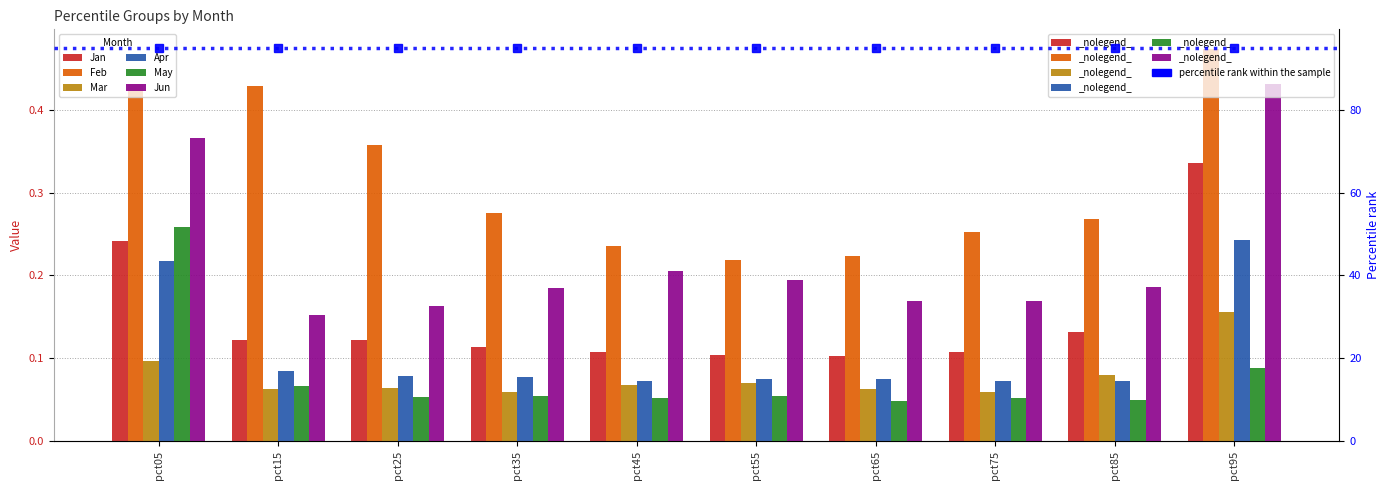

Where is Mar nearest to the value 0?

pct75